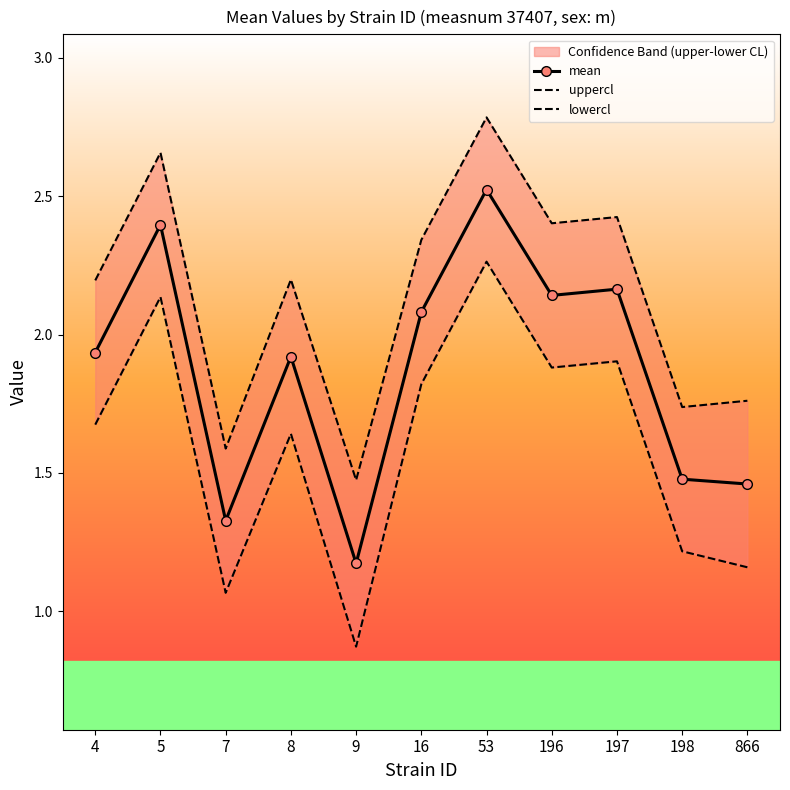

Which label corresponds to the smallest value in the chart?

9